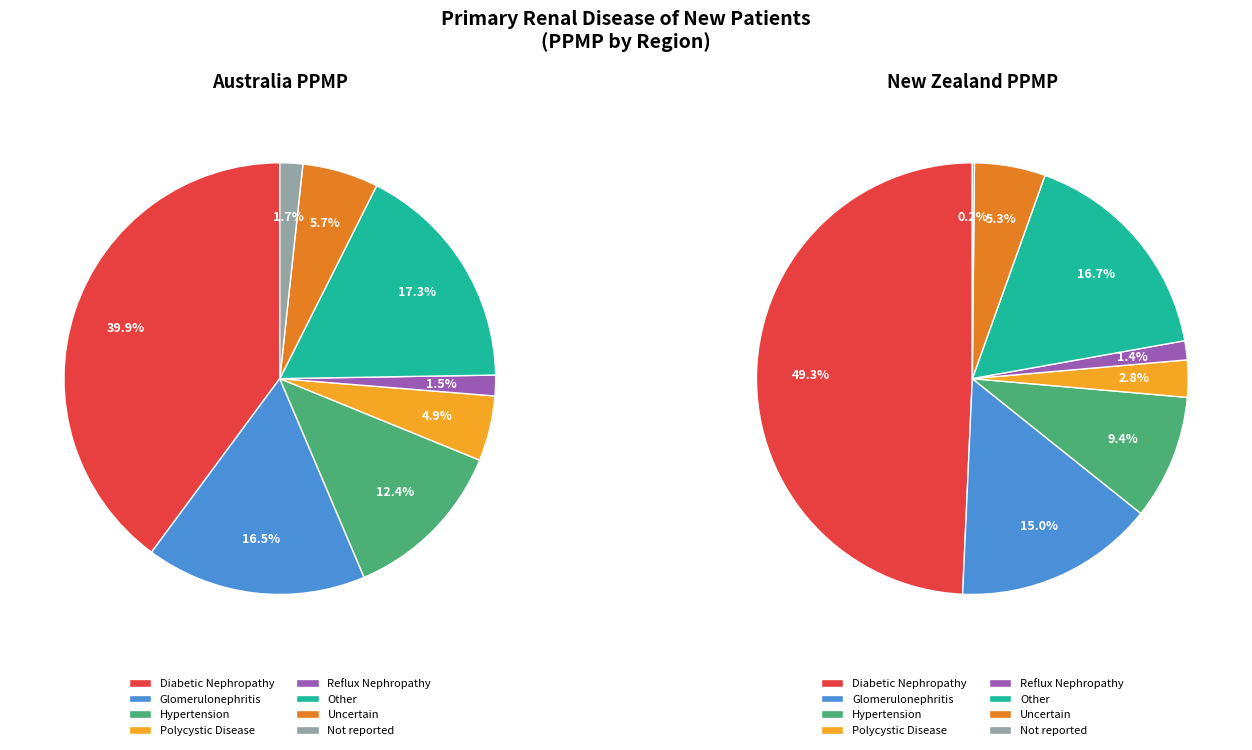

True or false: Glomerulonephritis accounts for 15% of the total.

True